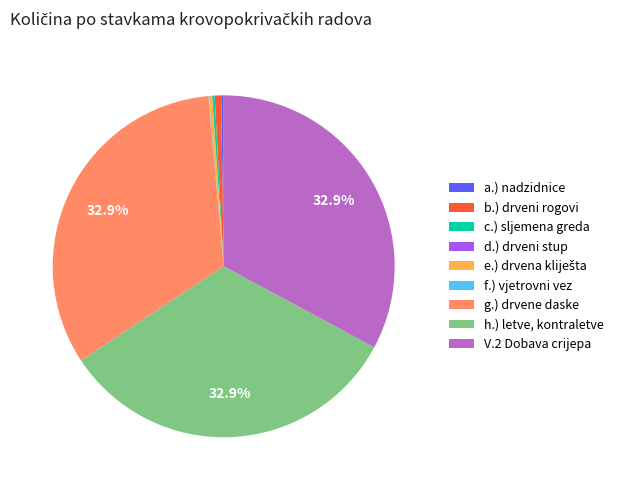

To the nearest percent, what percentage of the pie is V.2 Dobava crijepa?

33%